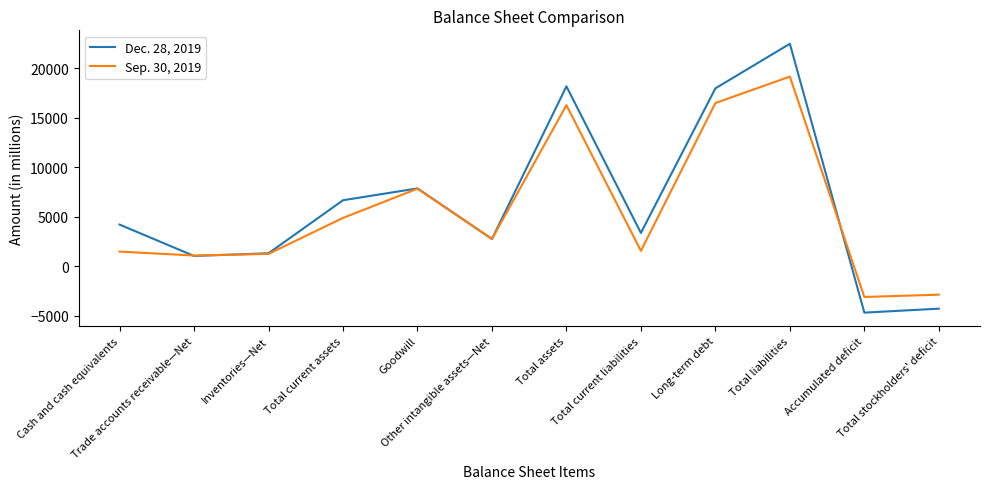

Which series has the widest spread of values?

Dec. 28, 2019